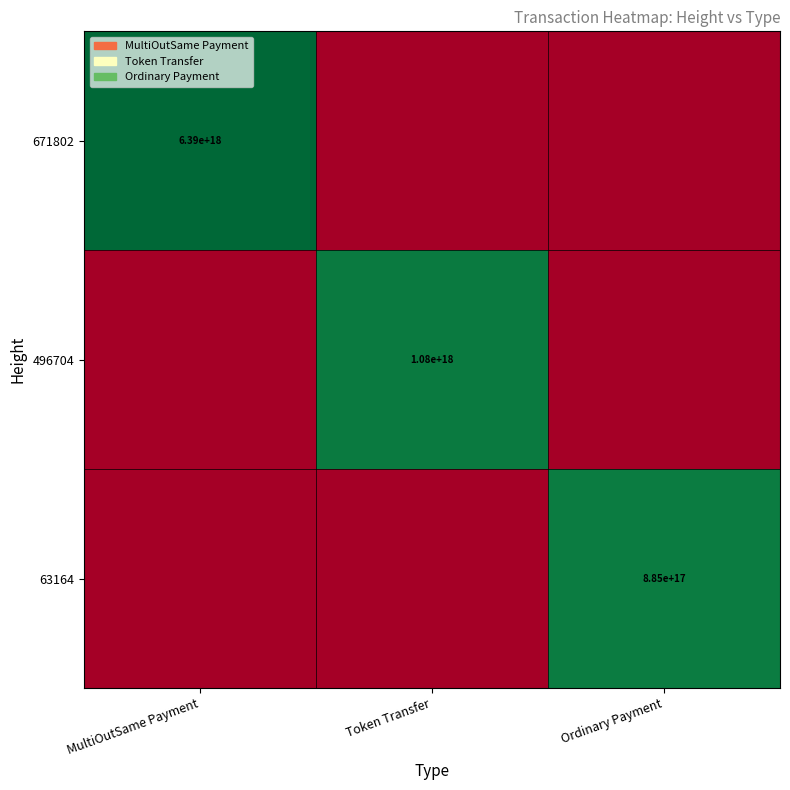

The 496704 series shows 1080000000000000000 at Token Transfer. True or false?

True